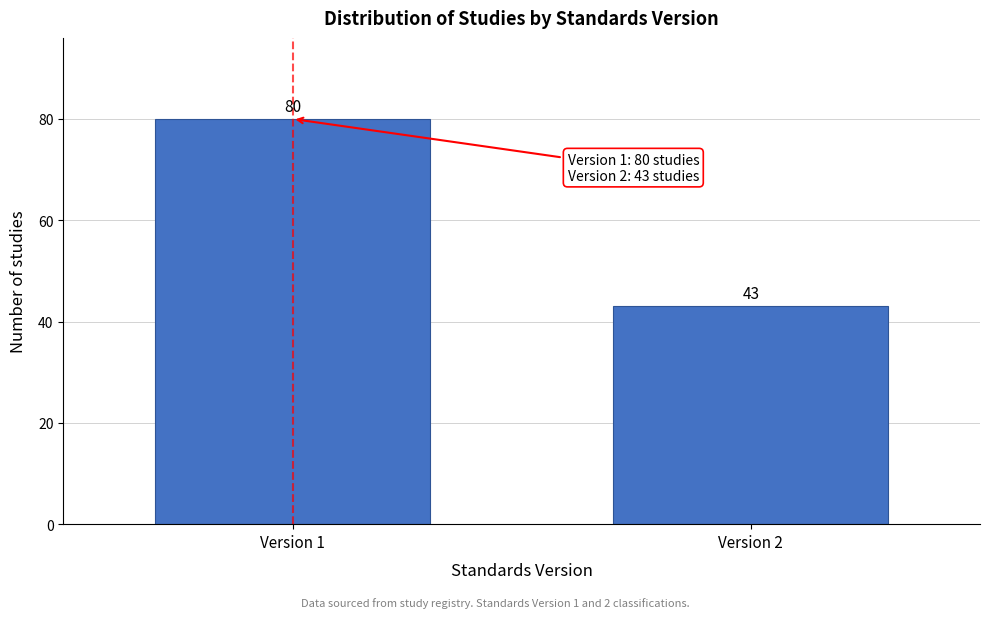

Reading left to right, list all the values displayed in this chart.

Version 1=80	Version 2=43